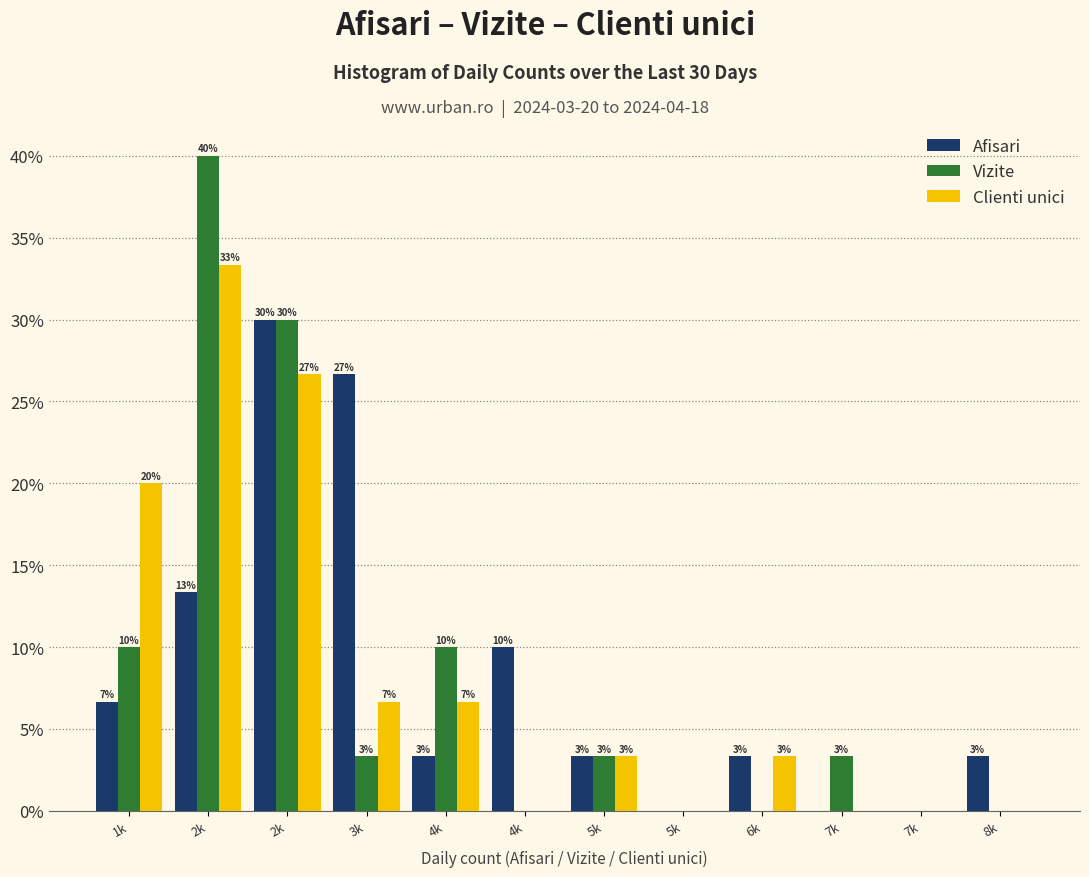

What are all the series names shown in the legend?

Afisari, Vizite, Clienti unici